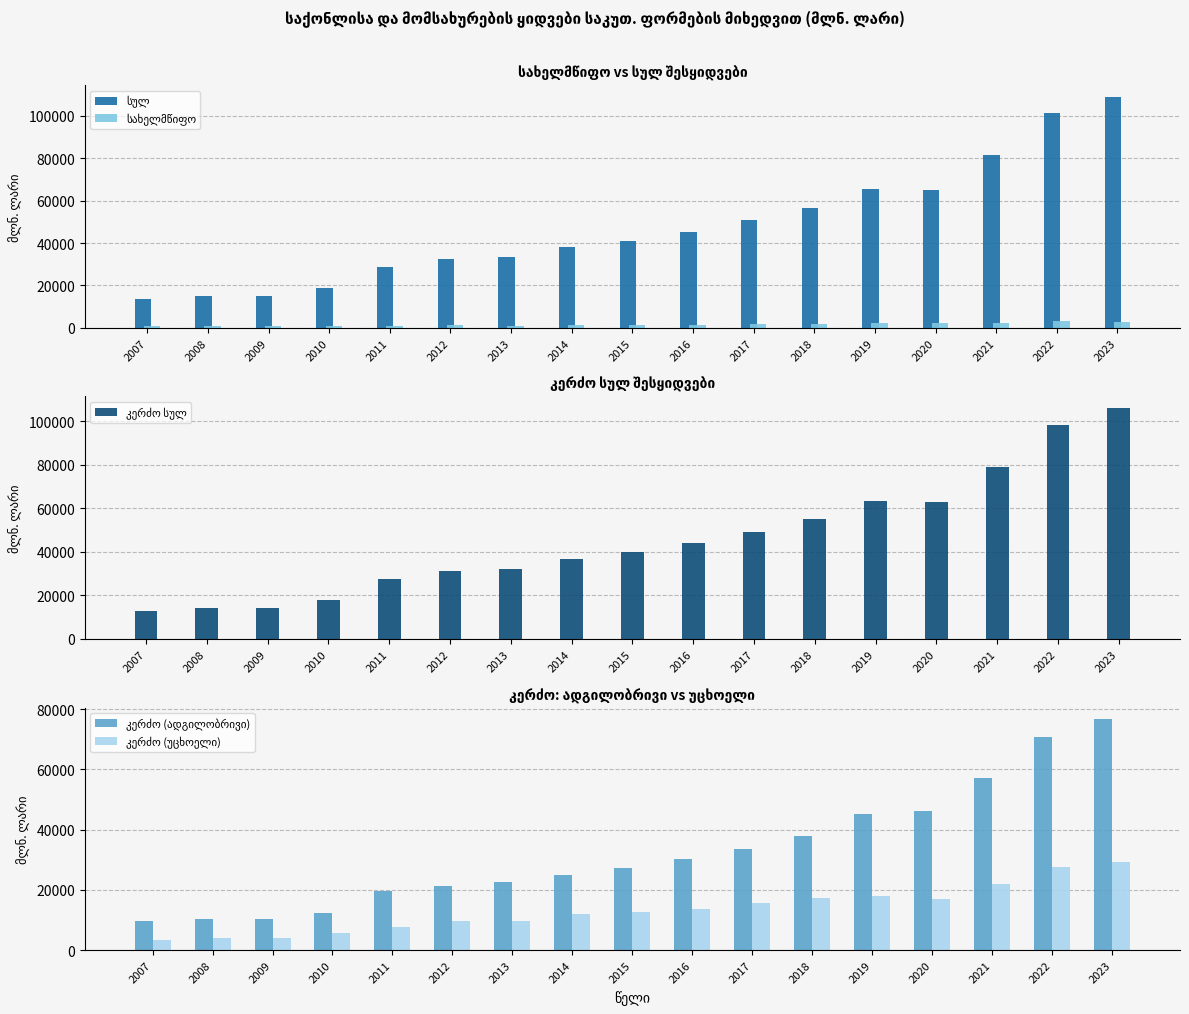

Rank the series by their maximum value, from highest to lowest.

სულ, კერძო სულ, კერძო (ადგილობრივი), კერძო (უცხოელი), სახელმწიფო